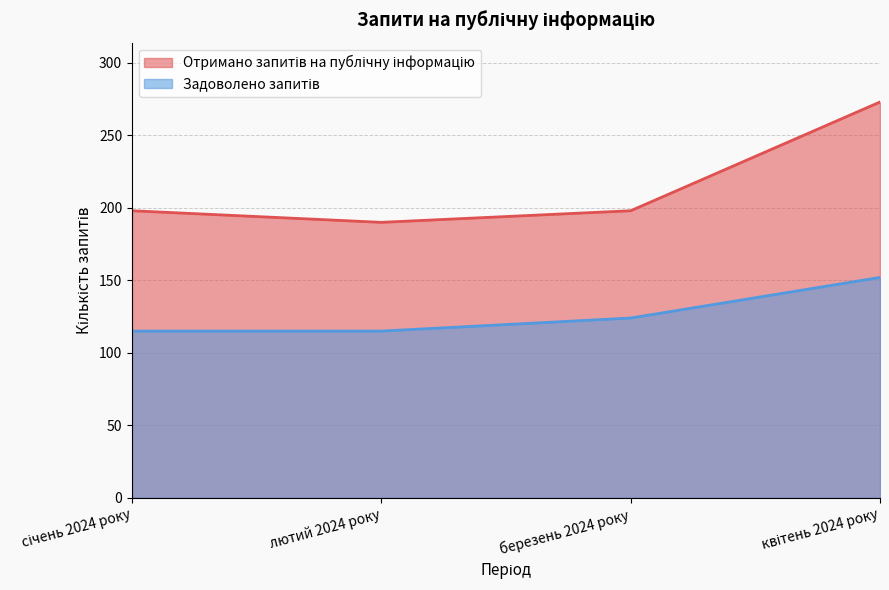

Reading left to right, list all the values displayed in this chart.

Отримано запитів на публічну інформацію: січень 2024 року=198	лютий 2024 року=190	березень 2024 року=198	квітень 2024 року=273
Задоволено запитів: січень 2024 року=115	лютий 2024 року=115	березень 2024 року=124	квітень 2024 року=152